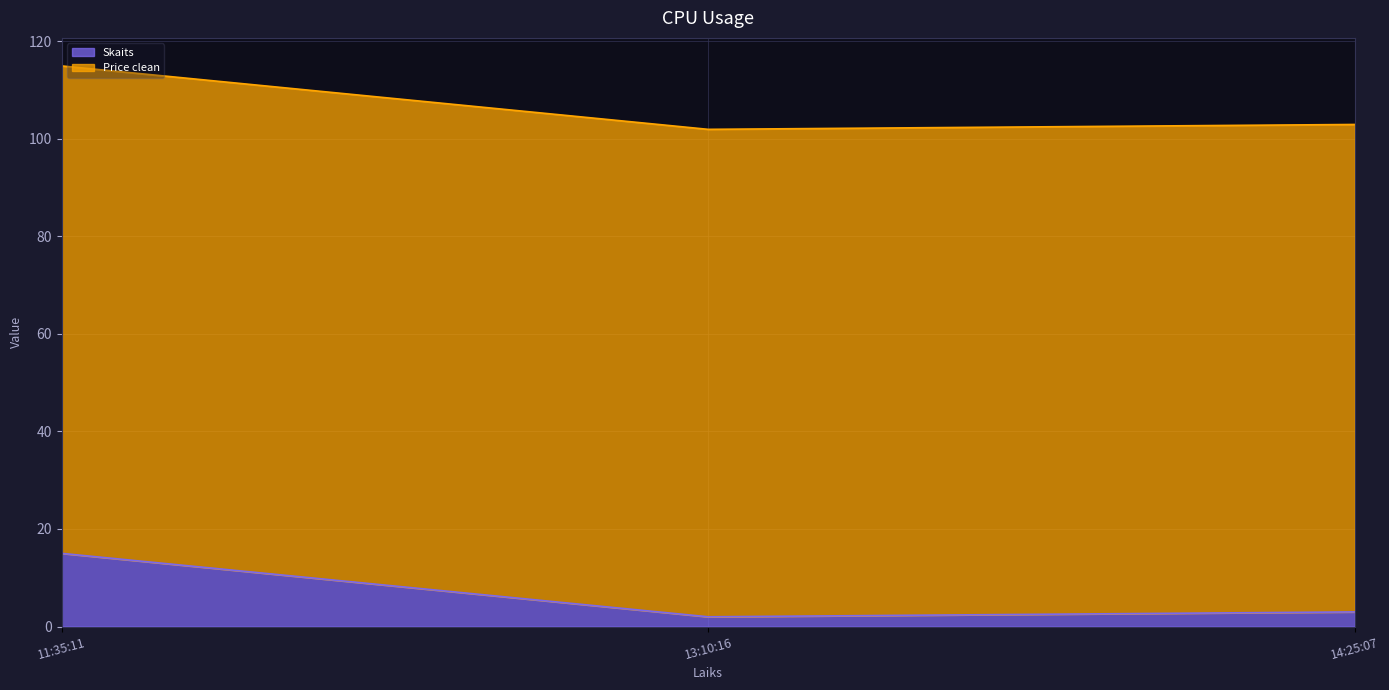

What is the total value across all series at 14:25:07?

102.9